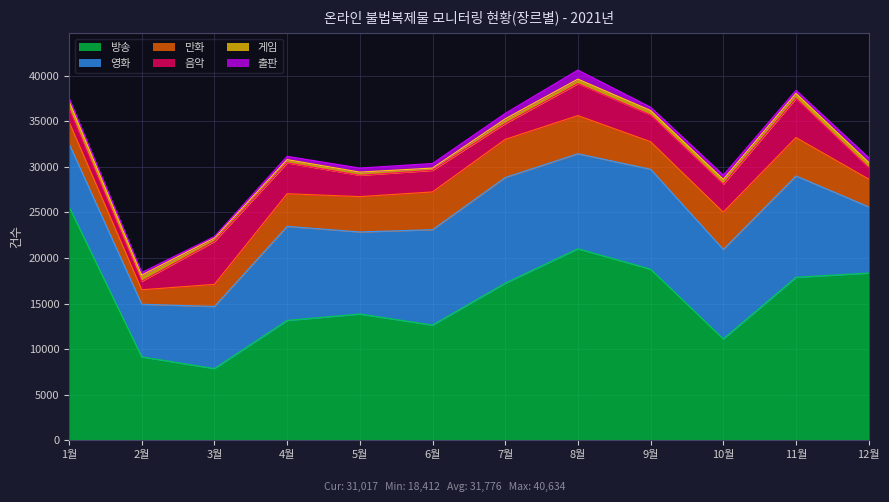

Is the value of 음악 at 4월 greater than the value of 게임 at 5월?

Yes